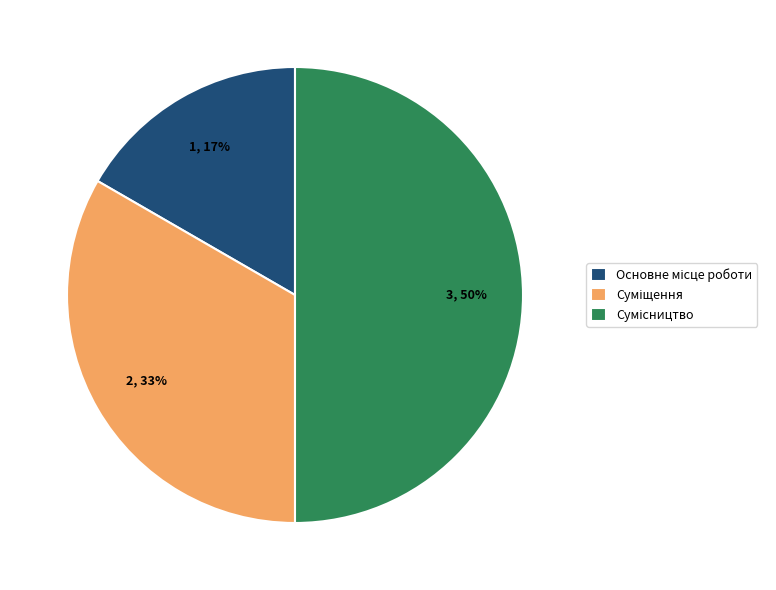

To the nearest percent, what is the difference between the largest and smallest slice percentages?

33%